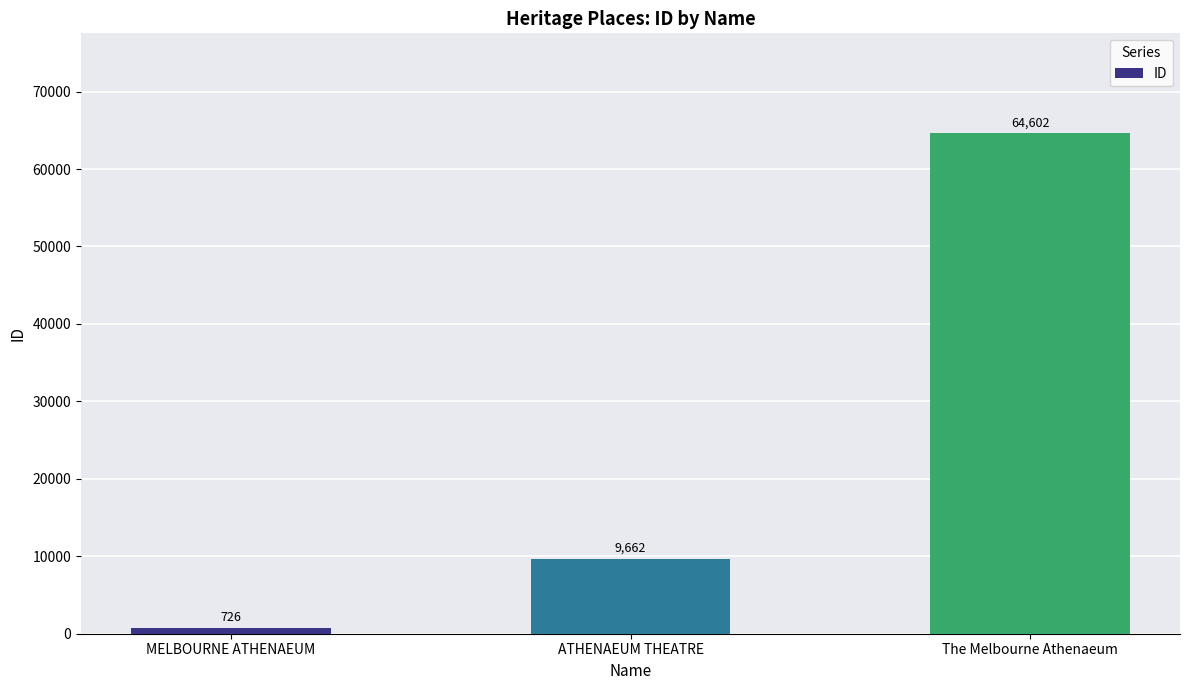

Reading left to right, list all the values displayed in this chart.

MELBOURNE ATHENAEUM=726	ATHENAEUM THEATRE=9662	The Melbourne Athenaeum=64602